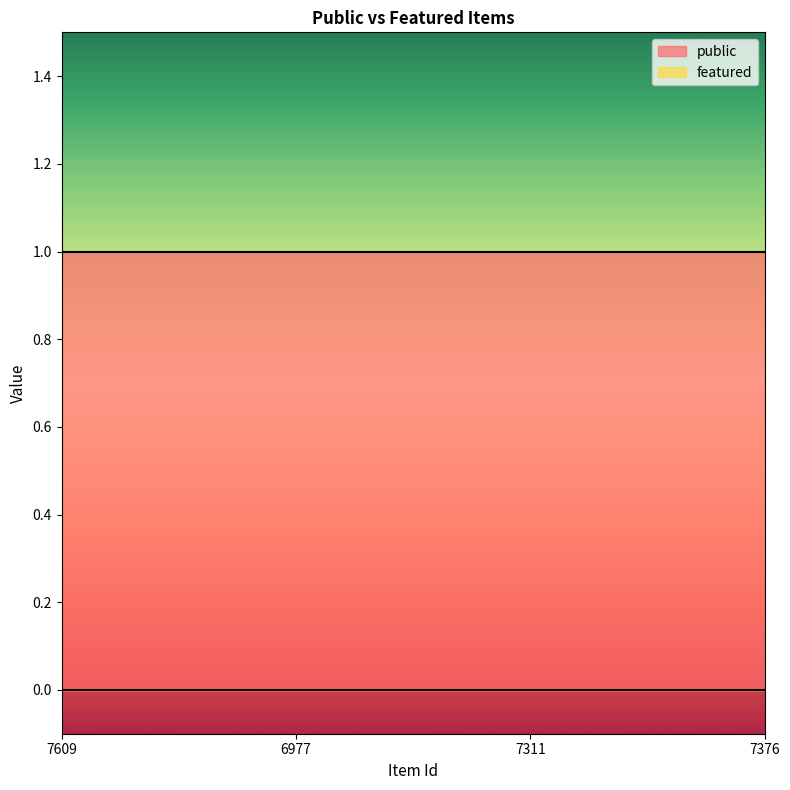

Between 7609 and 7376, which series saw the biggest shift?

public